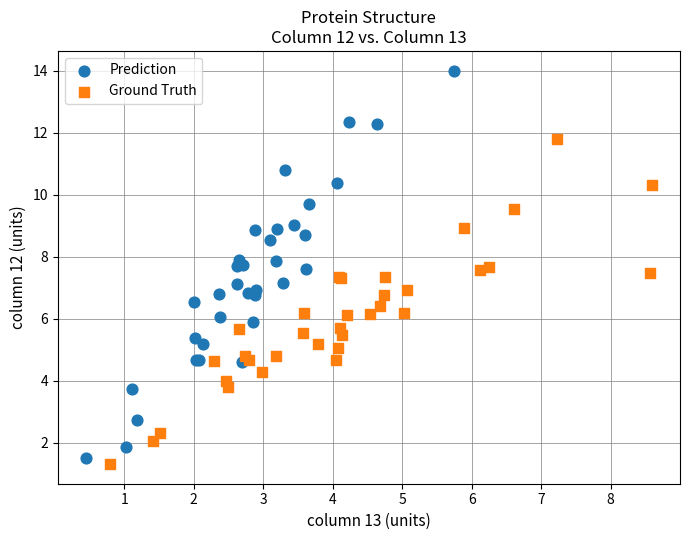

Which series has the widest spread of Y values?

Prediction